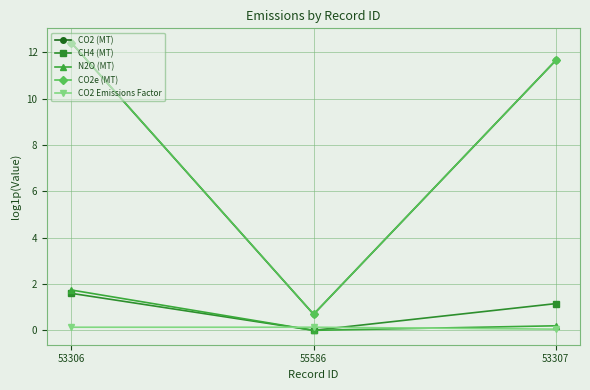

Is it true that CO2 (MT) equals 0.2 at 55586?

False